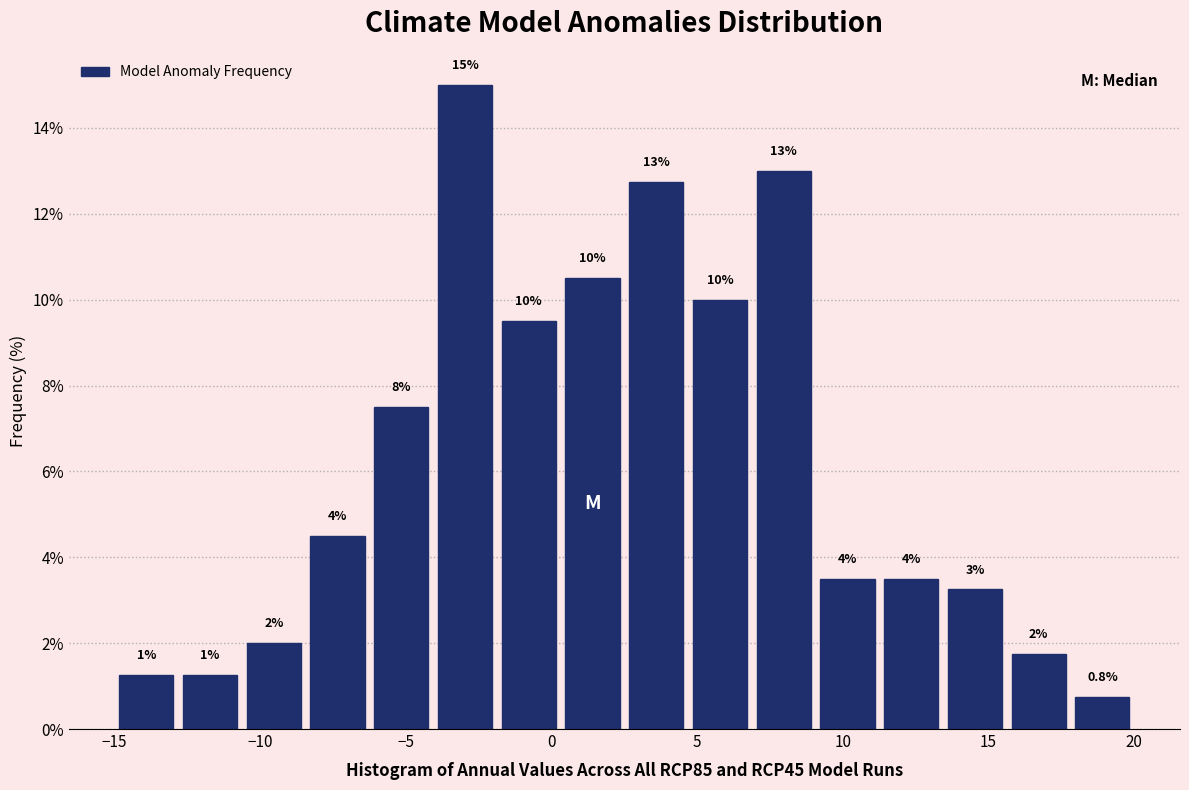

Which range on the x-axis has the tallest bar?

-4.0 to -2.0